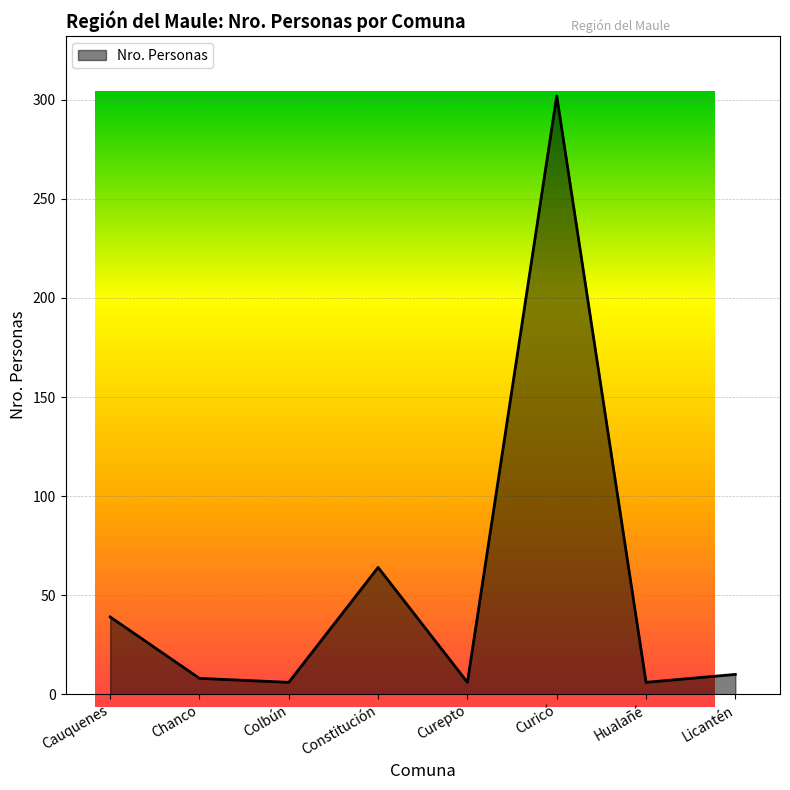

The chart shows a value of 474 at Curicó. True or false?

False